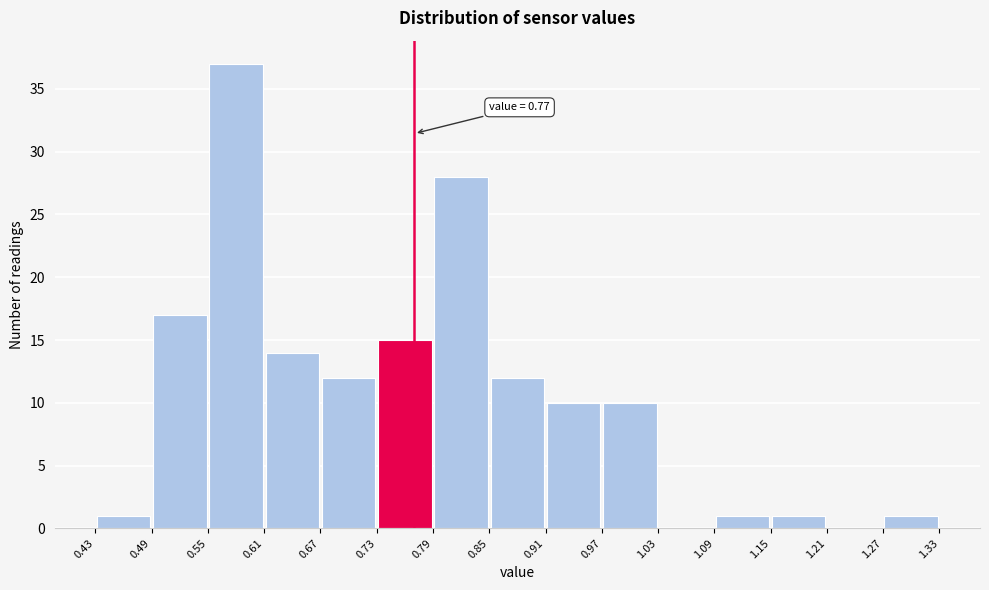

Which range on the x-axis has the tallest bar?

0.55 to 0.61